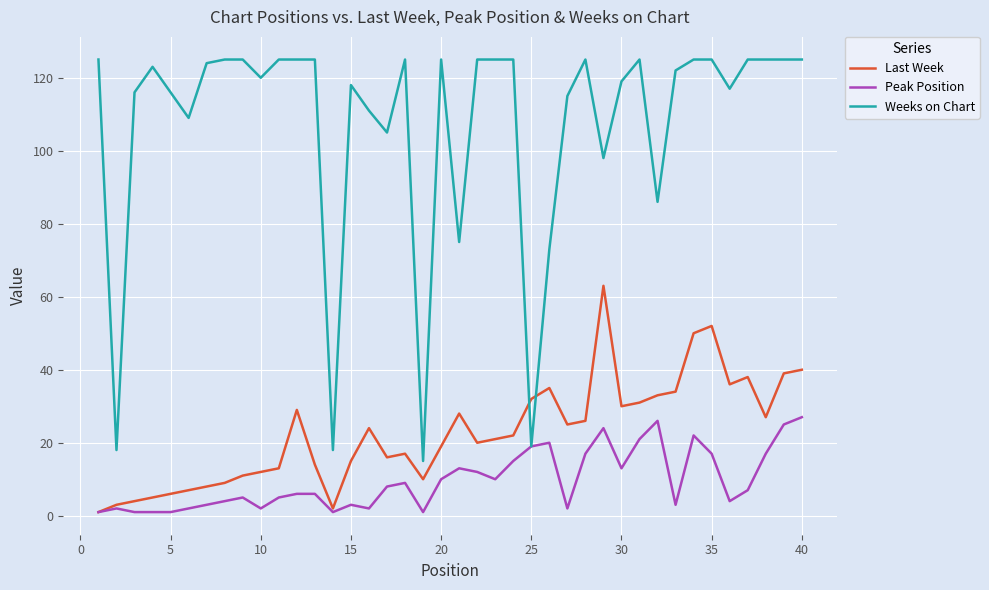

Which series has the largest total across all categories?

Weeks on Chart